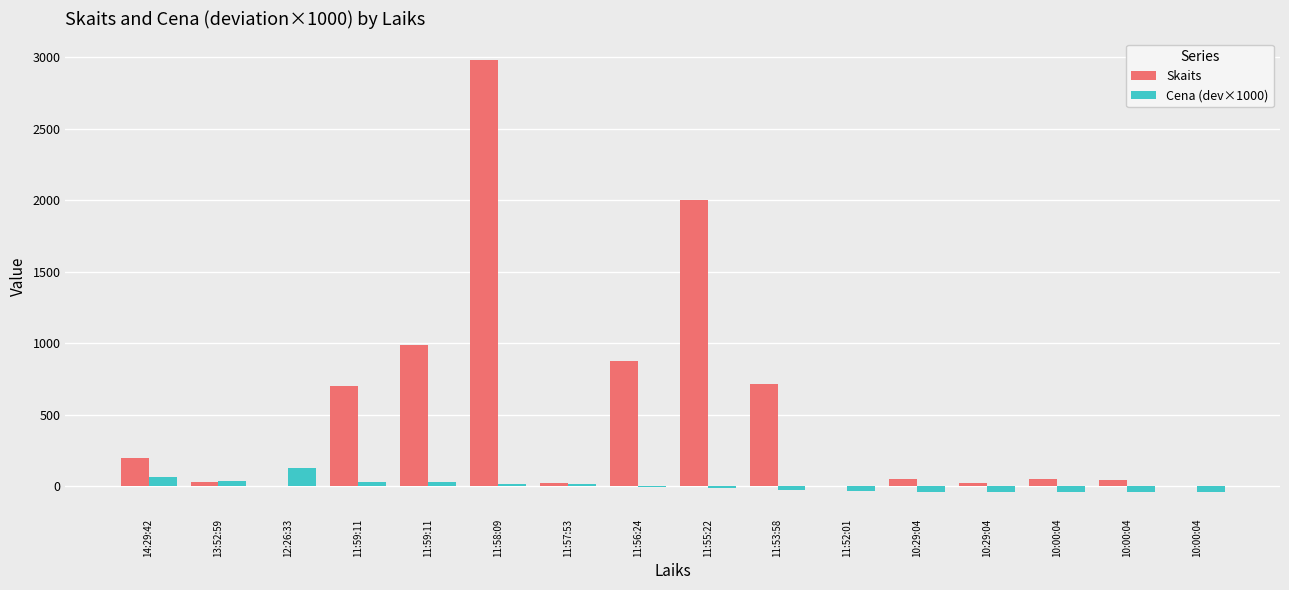

Count the number of data series in this chart.

2